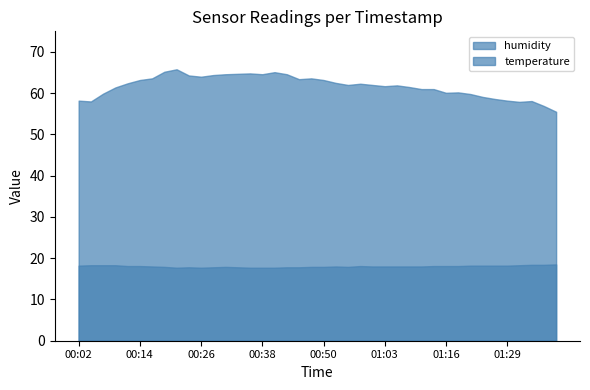

Reading left to right, extract all data points from this chart.

temperature: 00:02=18.2	00:04=18.3	00:07=18.3	00:09=18.3	00:11=18.1	00:14=18.1	00:16=18.0	00:19=17.9	00:21=17.7	00:24=17.8	00:26=17.7	00:29=17.8	00:31=17.9	00:33=17.8	00:36=17.7	00:38=17.7	00:41=17.7	00:43=17.8	00:46=17.8	00:48=17.9	00:50=17.9	00:53=18.0	00:55=17.9	00:58=18.1	01:00=18.0	01:03=18.0	01:05=18.0	01:08=18.0	01:10=18.0	01:13=18.1	01:16=18.1	01:19=18.1	01:21=18.2	01:24=18.2	01:26=18.2	01:29=18.2	01:31=18.3	01:34=18.4	01:36=18.4	01:44=18.5
humidity: 00:02=58.2	00:04=58.0	00:07=59.9	00:09=61.4	00:11=62.4	00:14=63.2	00:16=63.6	00:19=65.2	00:21=65.8	00:24=64.3	00:26=64.0	00:29=64.4	00:31=64.6	00:33=64.7	00:36=64.8	00:38=64.6	00:41=65.1	00:43=64.6	00:46=63.4	00:48=63.6	00:50=63.2	00:53=62.5	00:55=62.0	00:58=62.3	01:00=62.0	01:03=61.7	01:05=61.9	01:08=61.5	01:10=61.0	01:13=61.0	01:16=60.1	01:19=60.2	01:21=59.8	01:24=59.1	01:26=58.6	01:29=58.2	01:31=57.9	01:34=58.1	01:36=56.9	01:44=55.5